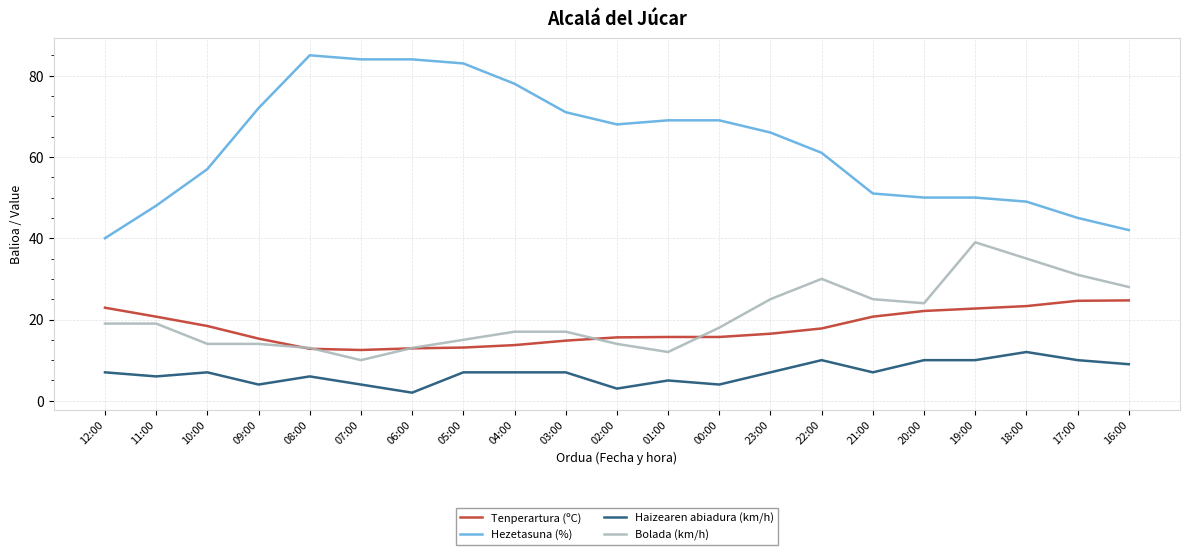

What position from the left is 23:00?

14